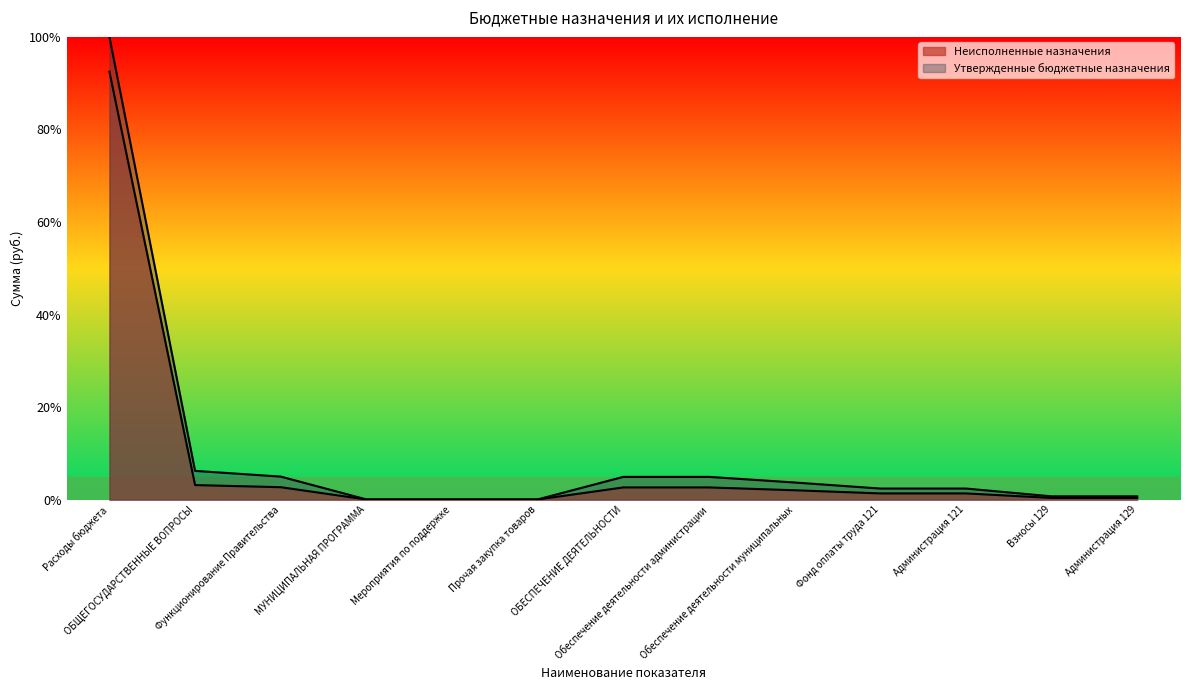

What is the value of the Неисполненные назначения point at the 11th from the left?

1.4